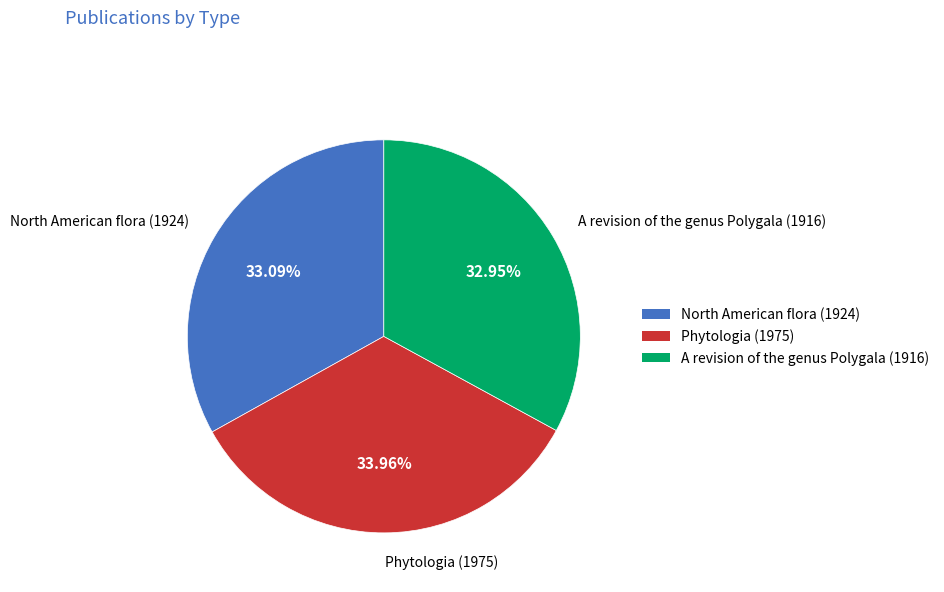

To the nearest percent, what is the difference between the Phytologia (1975) and North American flora (1924) slice percentages?

1%